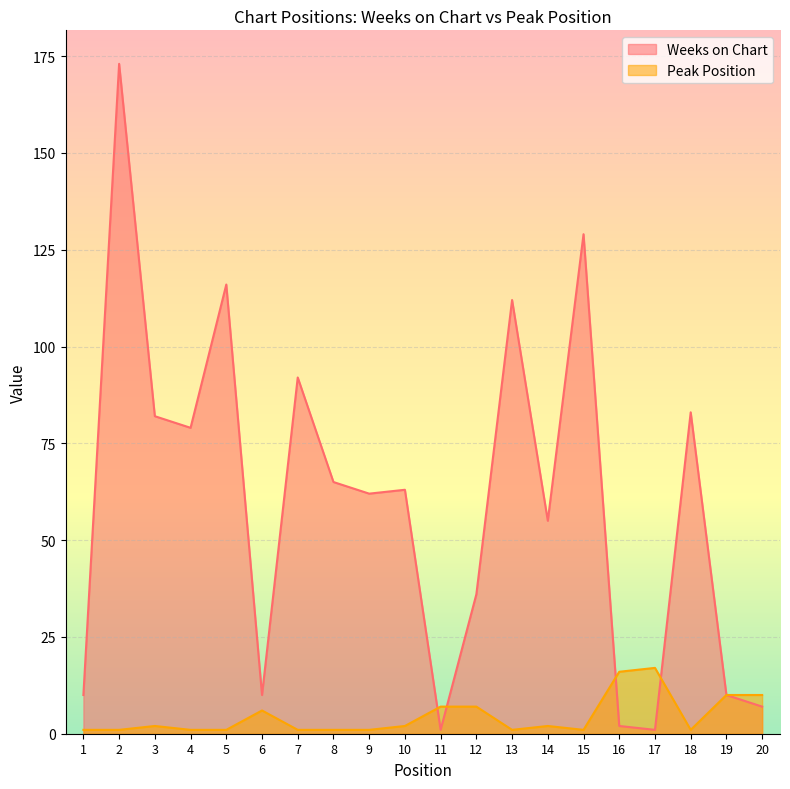

What is the difference between the second highest and minimum values in the Weeks on Chart series?

128